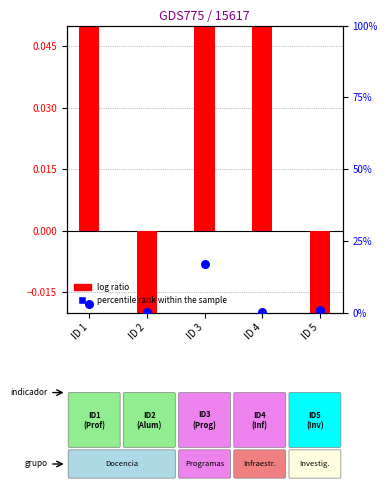

At how many categories does at least one series exceed 0?

5